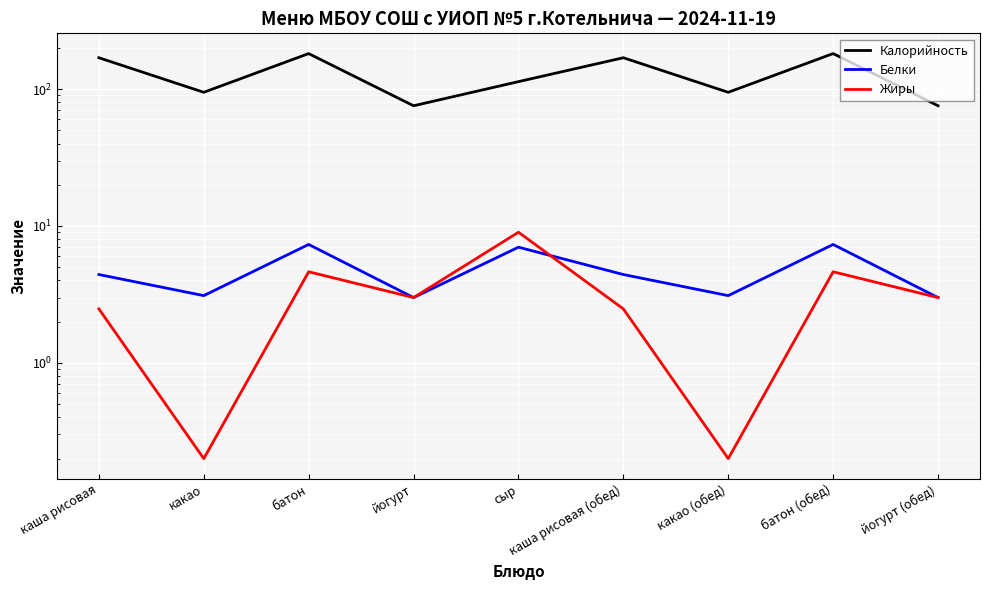

The value of Белки at батон is 5.1. True or false?

False